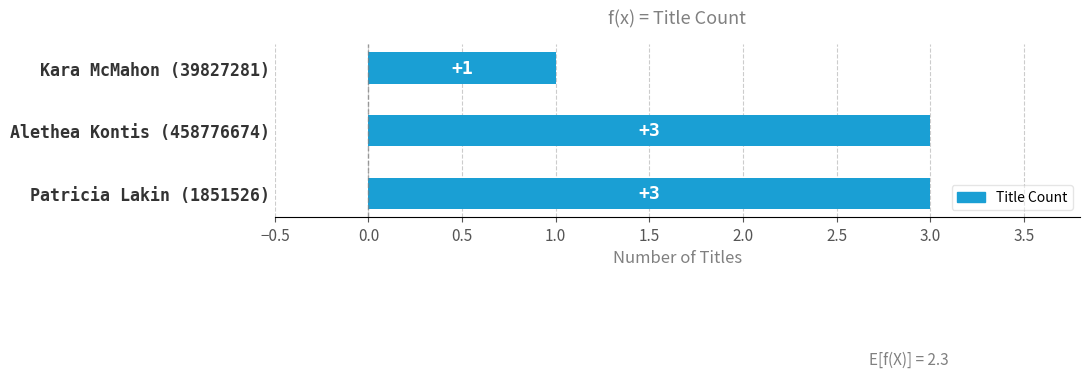

Which has a higher value, Patricia Lakin (1851526) or Kara McMahon (39827281)?

Patricia Lakin (1851526)